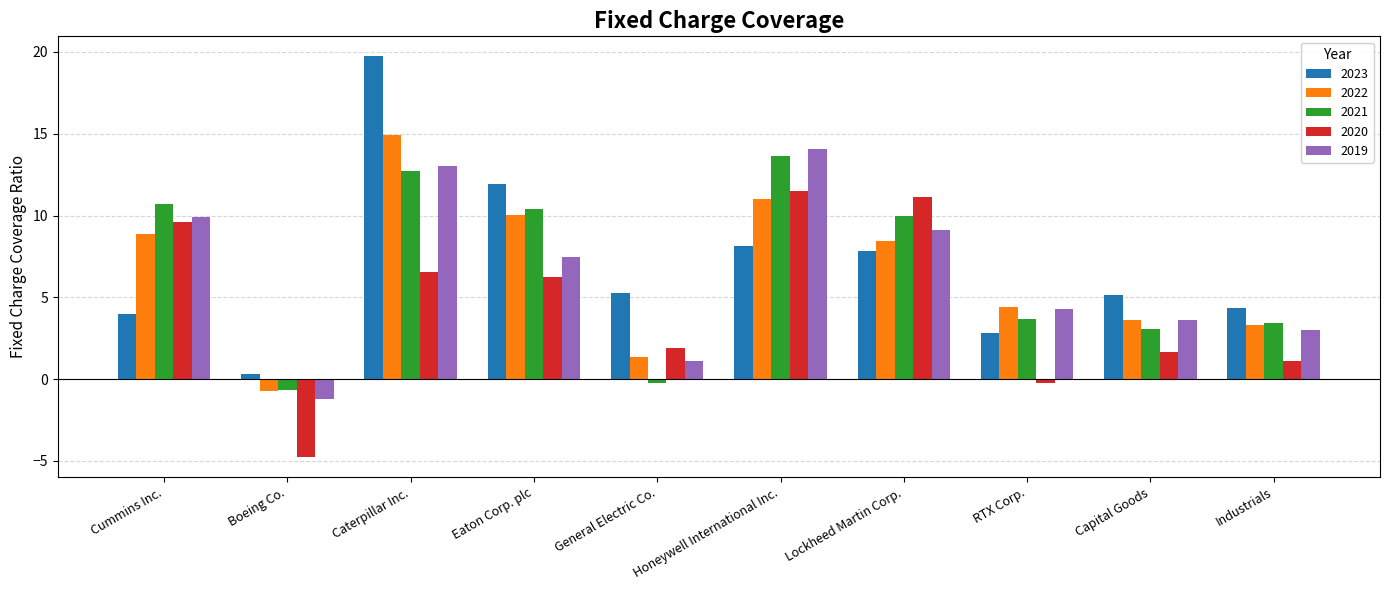

At which label does 2019 reach its minimum?

Boeing Co.